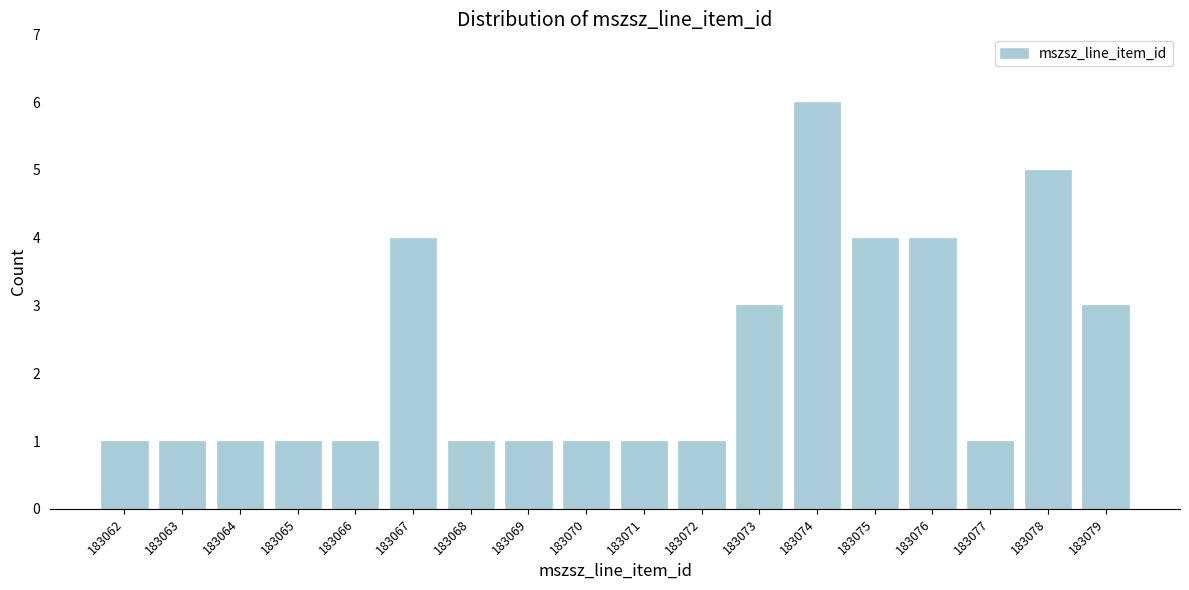

Reading left to right, extract all data points from this chart.

183062=1	183063=1	183064=1	183065=1	183066=1	183067=4	183068=1	183069=1	183070=1	183071=1	183072=1	183073=3	183074=6	183075=4	183076=4	183077=1	183078=5	183079=3